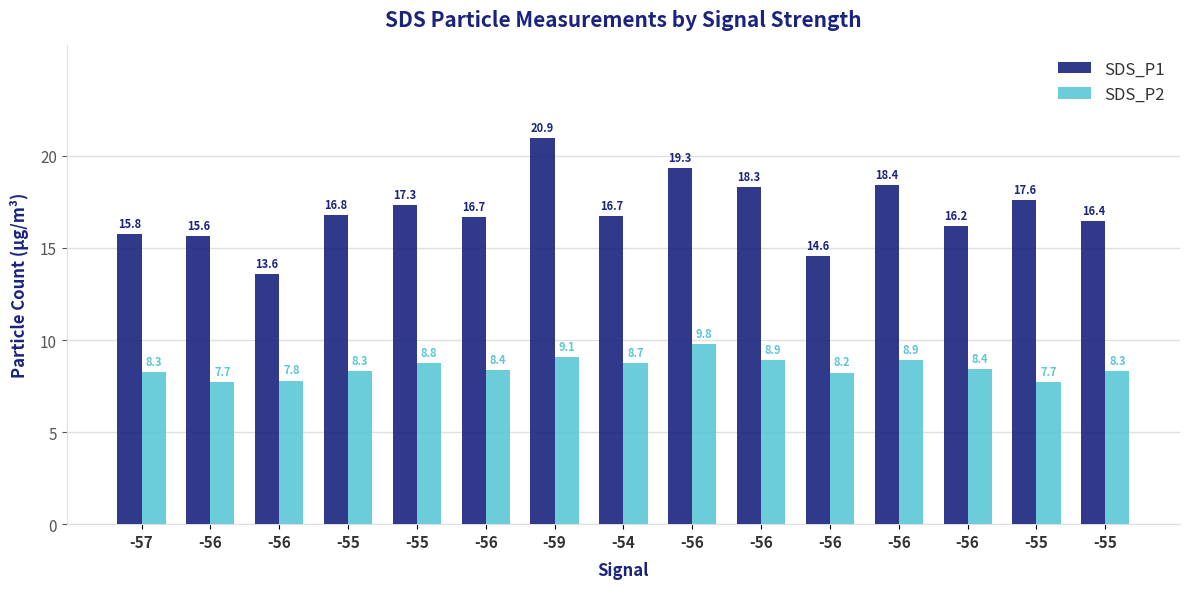

The SDS_P1 series shows 5.3 at -55. True or false?

False